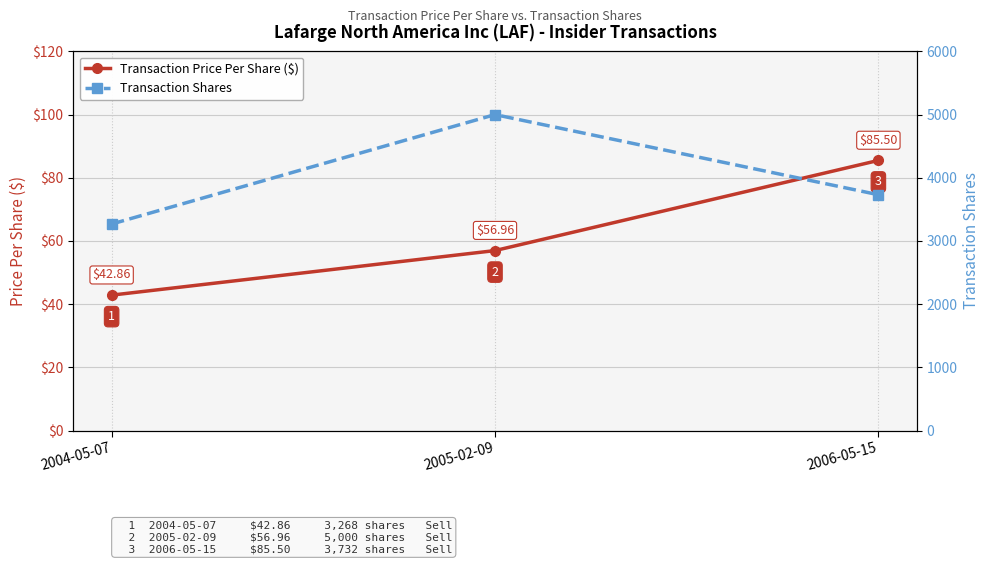

Which series has the widest spread of values?

Transaction Shares